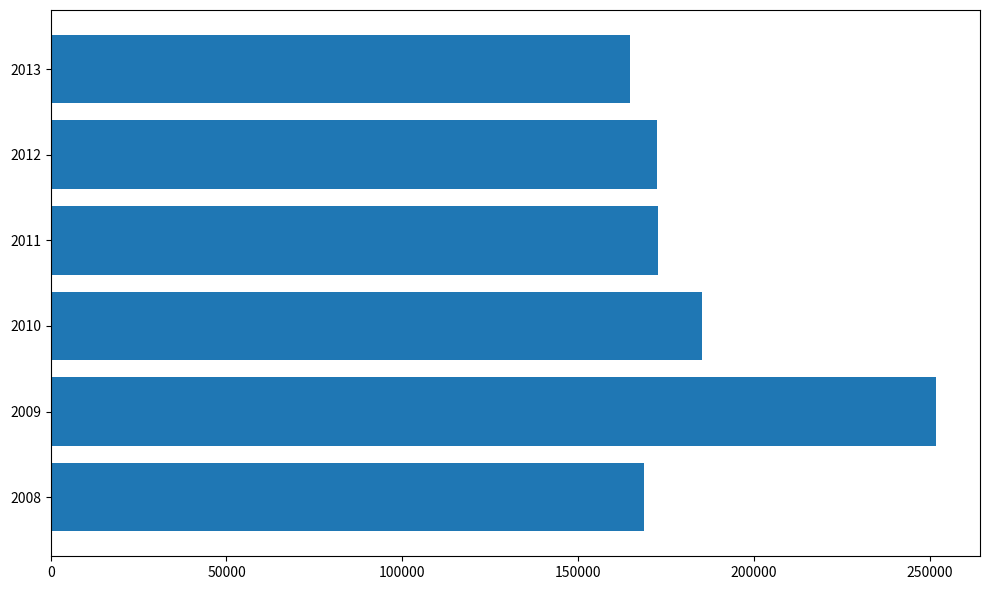

Does the chart contain stacked bars?

No